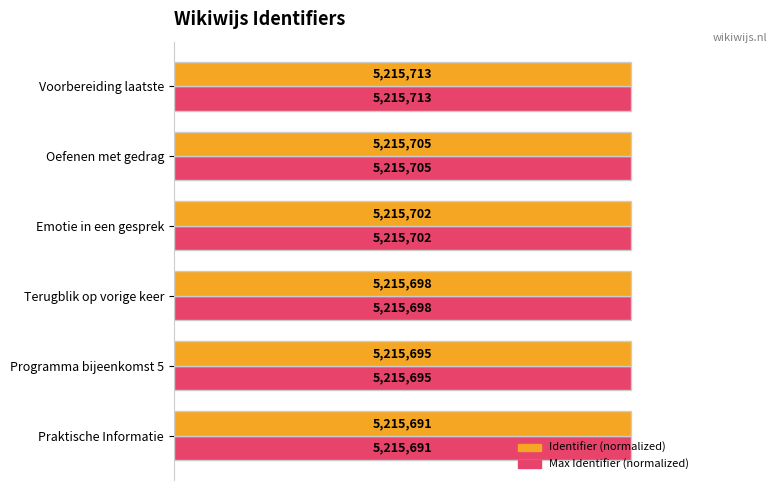

What are all the series names shown in the legend?

Identifier (normalized), Max Identifier (normalized)